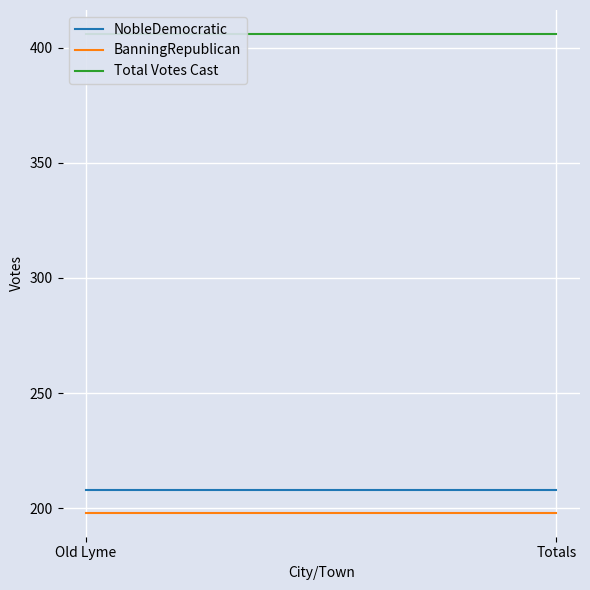

Reading left to right, transcribe all the data shown in this chart.

NobleDemocratic: 208	208
BanningRepublican: 198	198
Total Votes Cast: 406	406